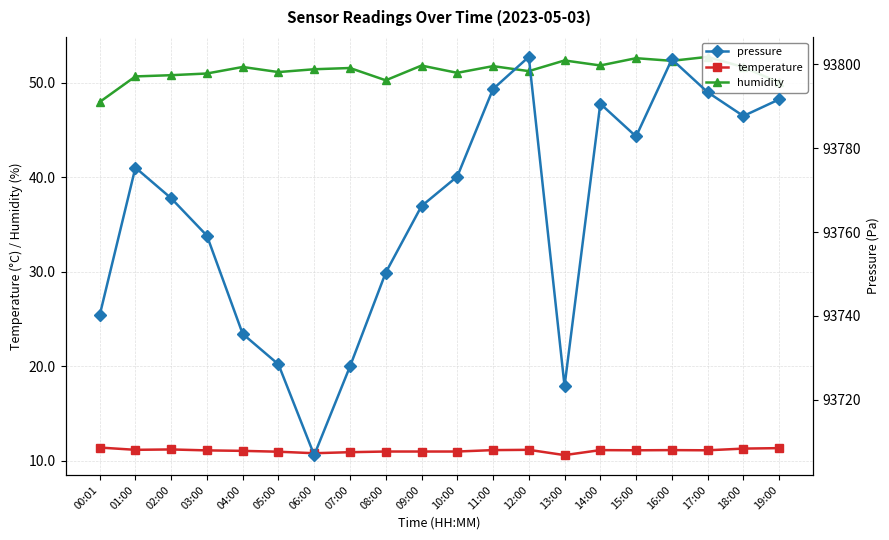

Does the chart display data point markers on the line(s)?

Yes